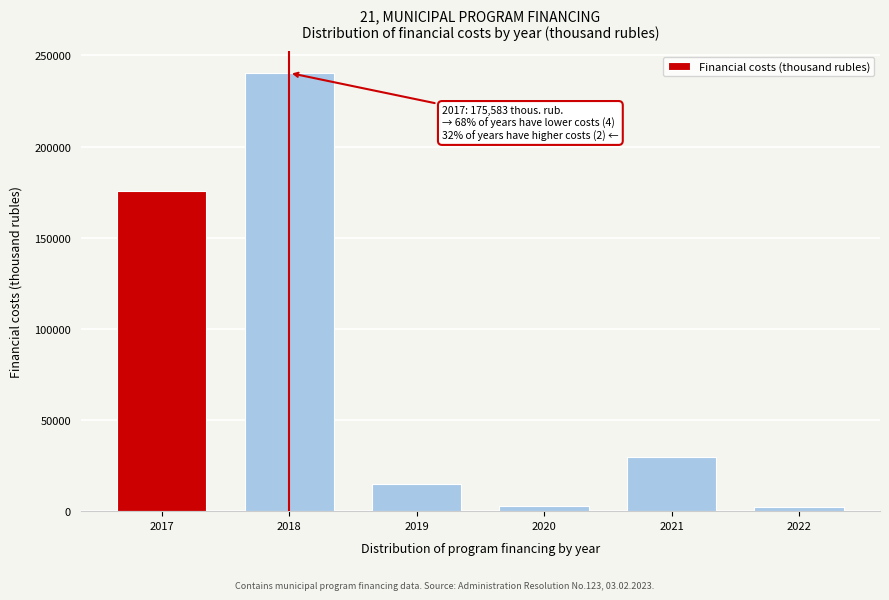

Is it true that the value at 2017 is 175583.3?

True